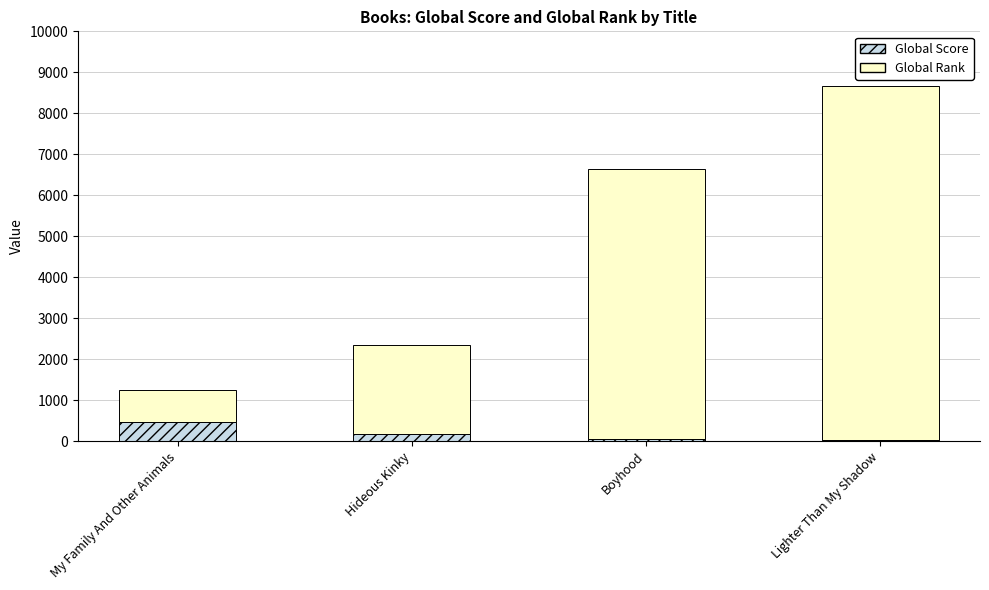

What is the value of the Global Score bar at the 4th from the left?

34